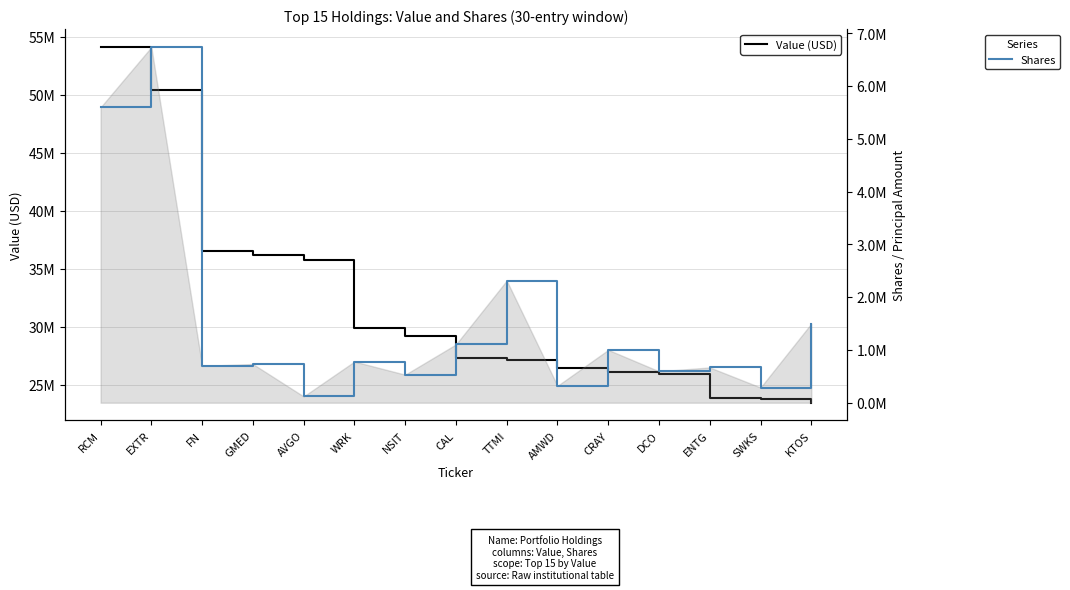

How many lines are shown in the chart?

2